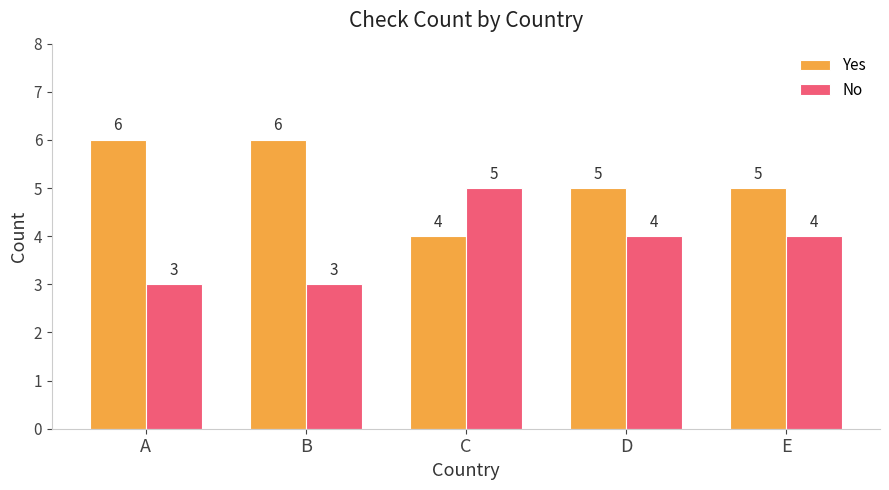

Is it true that Yes equals 9 at B?

False